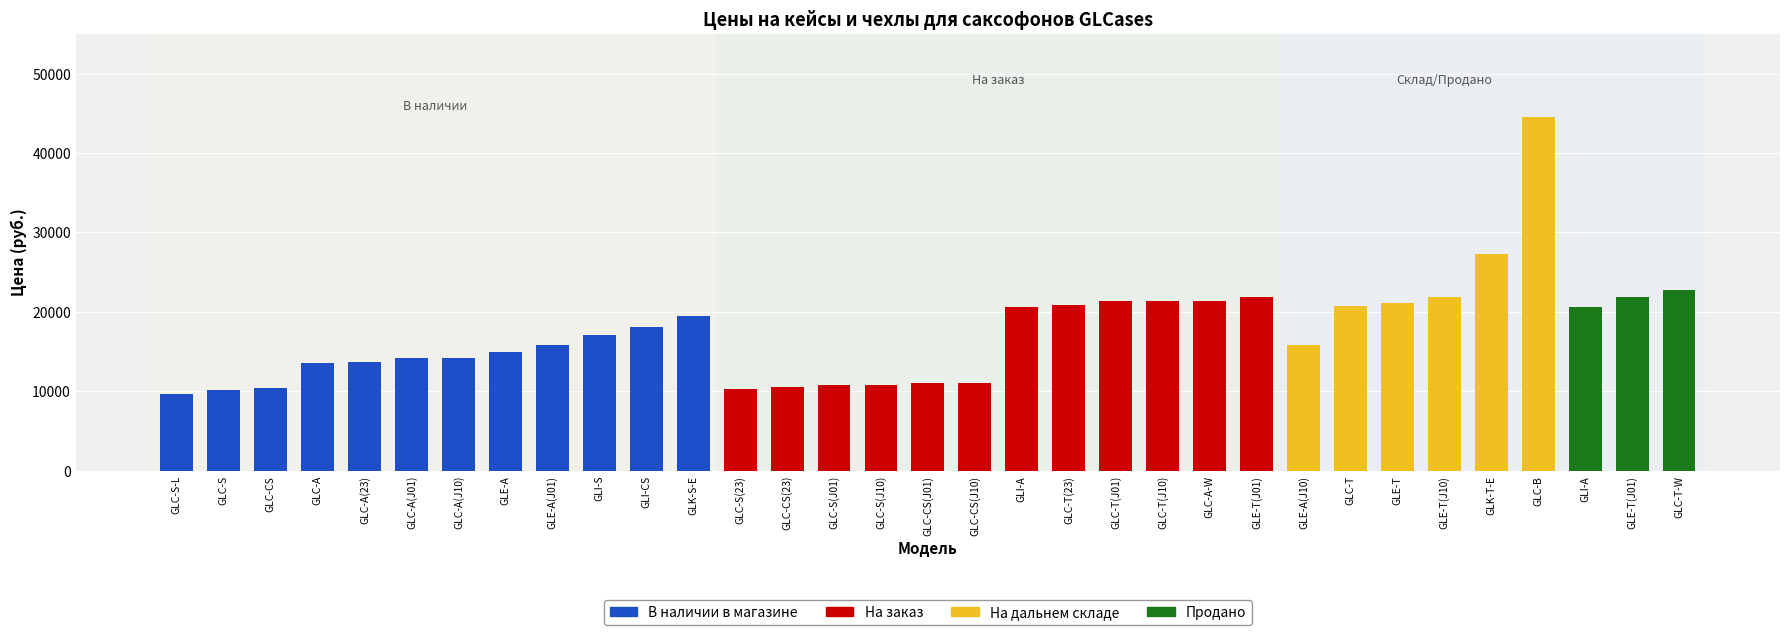

At how many categories does at least one series exceed 6126?

33